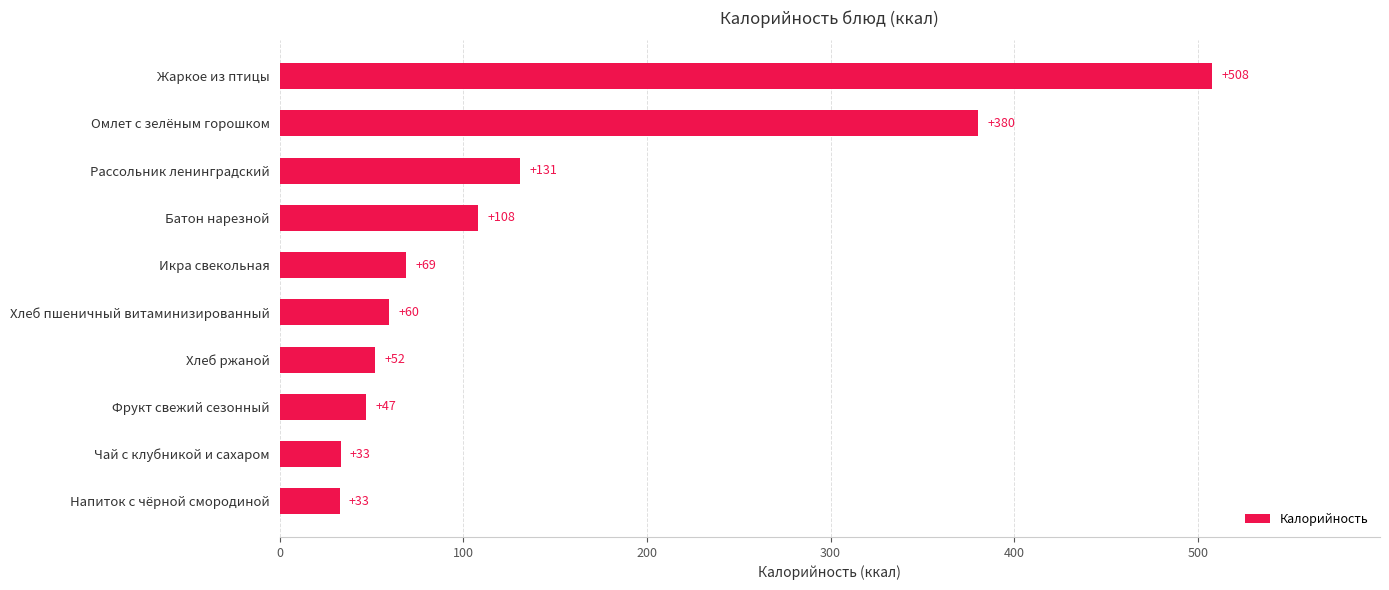

What is the minimum value shown in the chart?

32.7